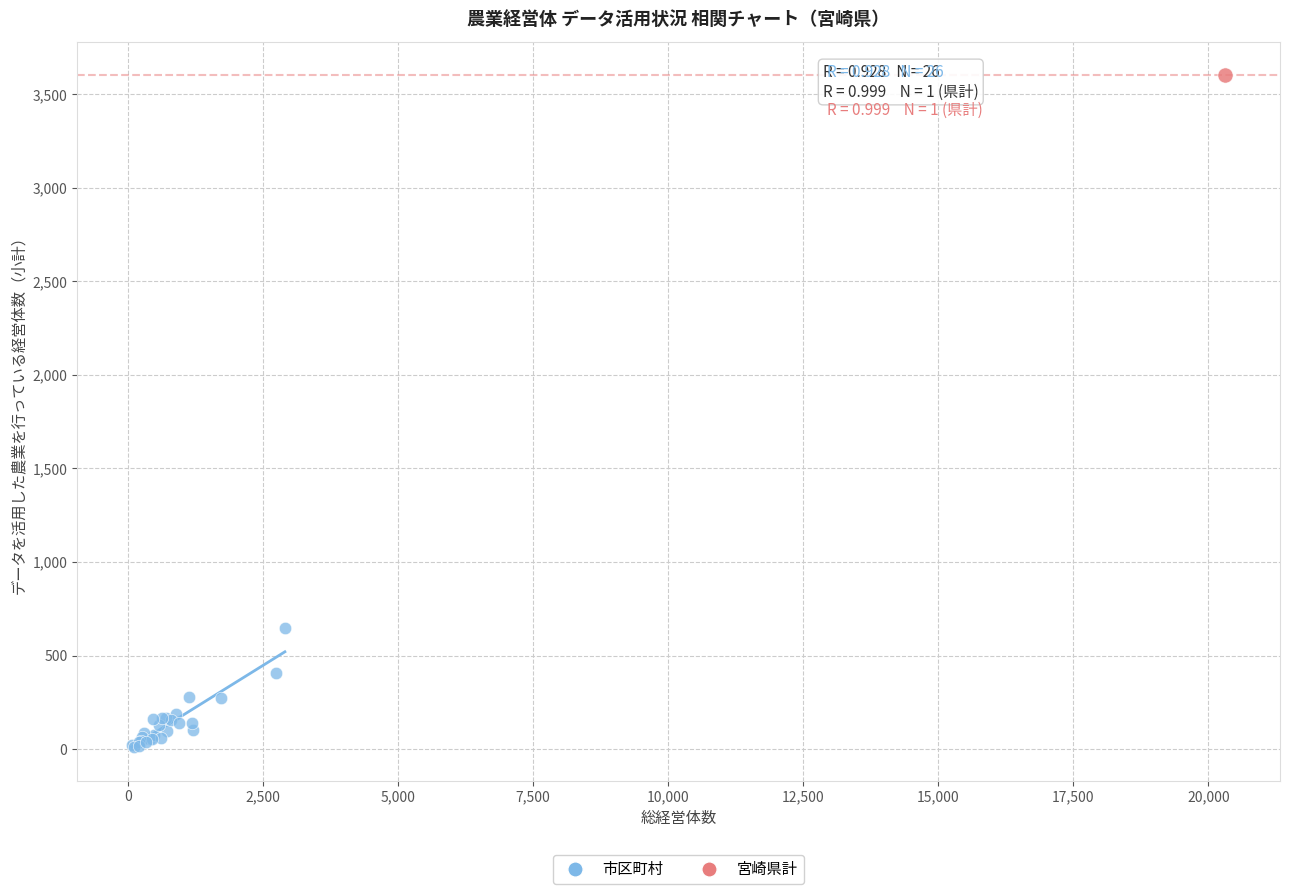

What are all the series names shown in the legend?

市区町村, 宮崎県計